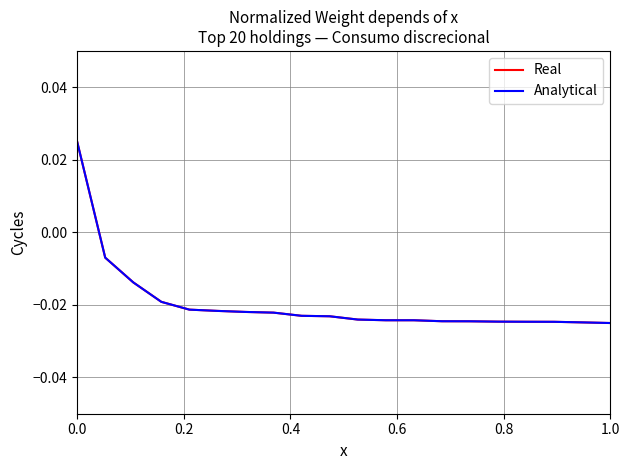

Does the chart display data point markers on the line(s)?

No